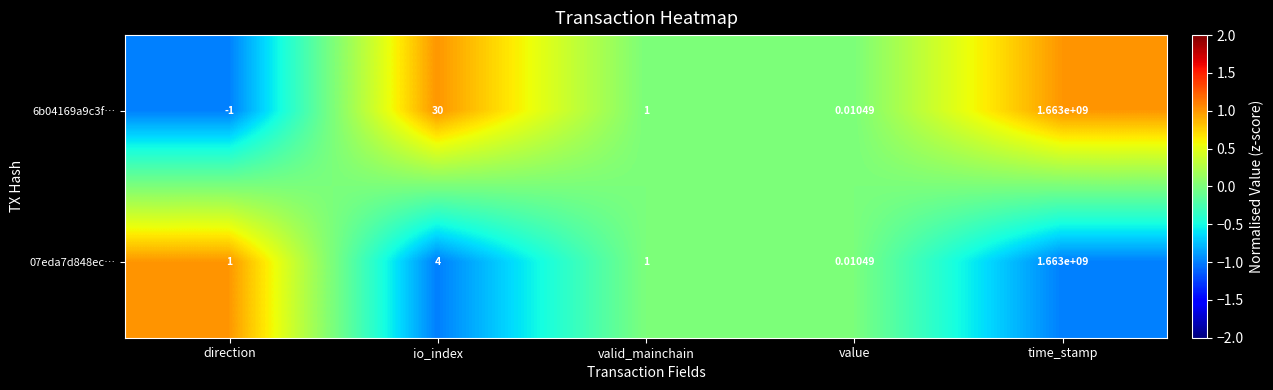

Is the value of 07eda7d848ec… at direction greater than the value of 6b04169a9c3f… at value?

Yes